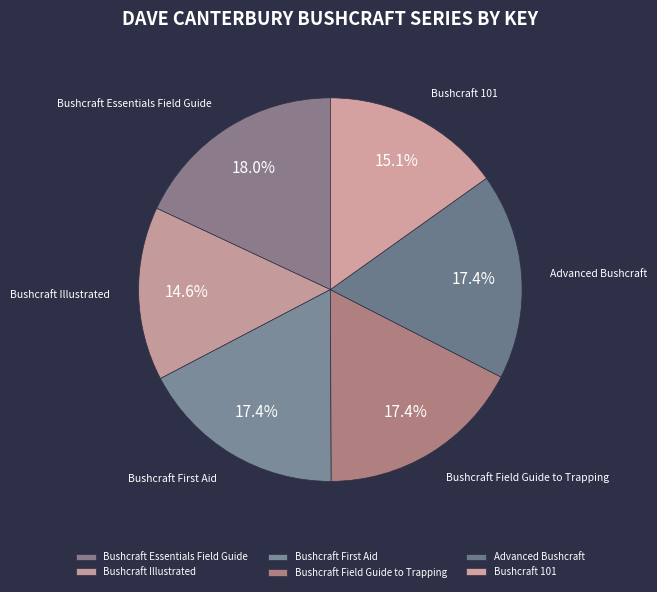

To the nearest percent, what portion does Bushcraft Illustrated represent?

15%